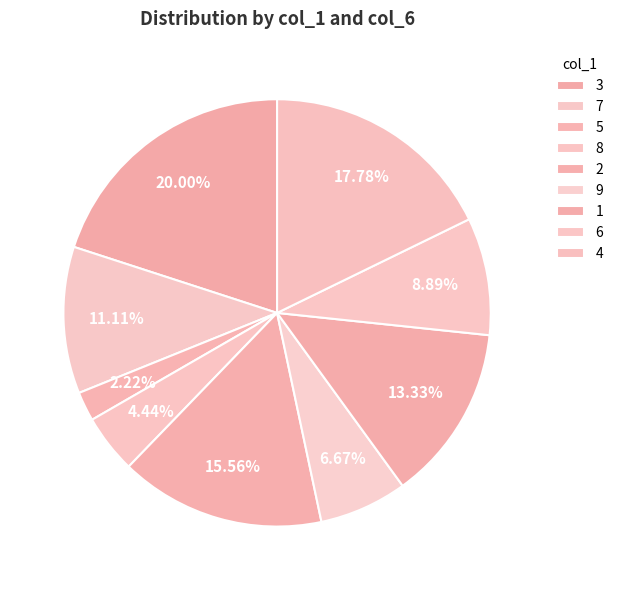

To the nearest percent, what portion does 9 represent?

7%